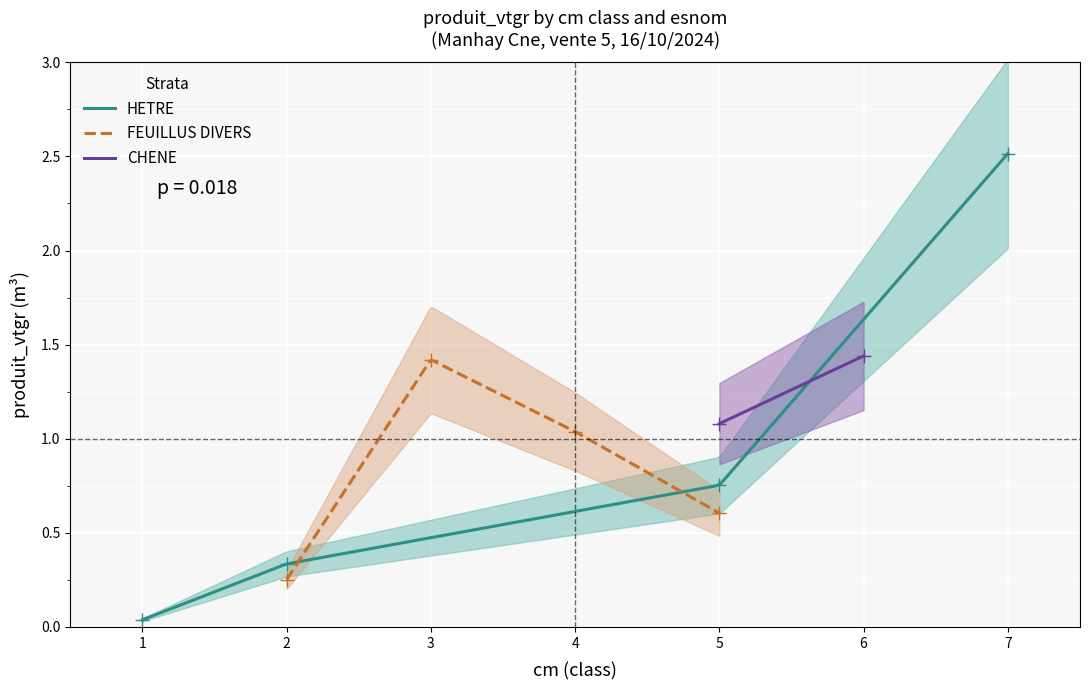

What is the difference between the HETRE values at 5 and 2?

0.4